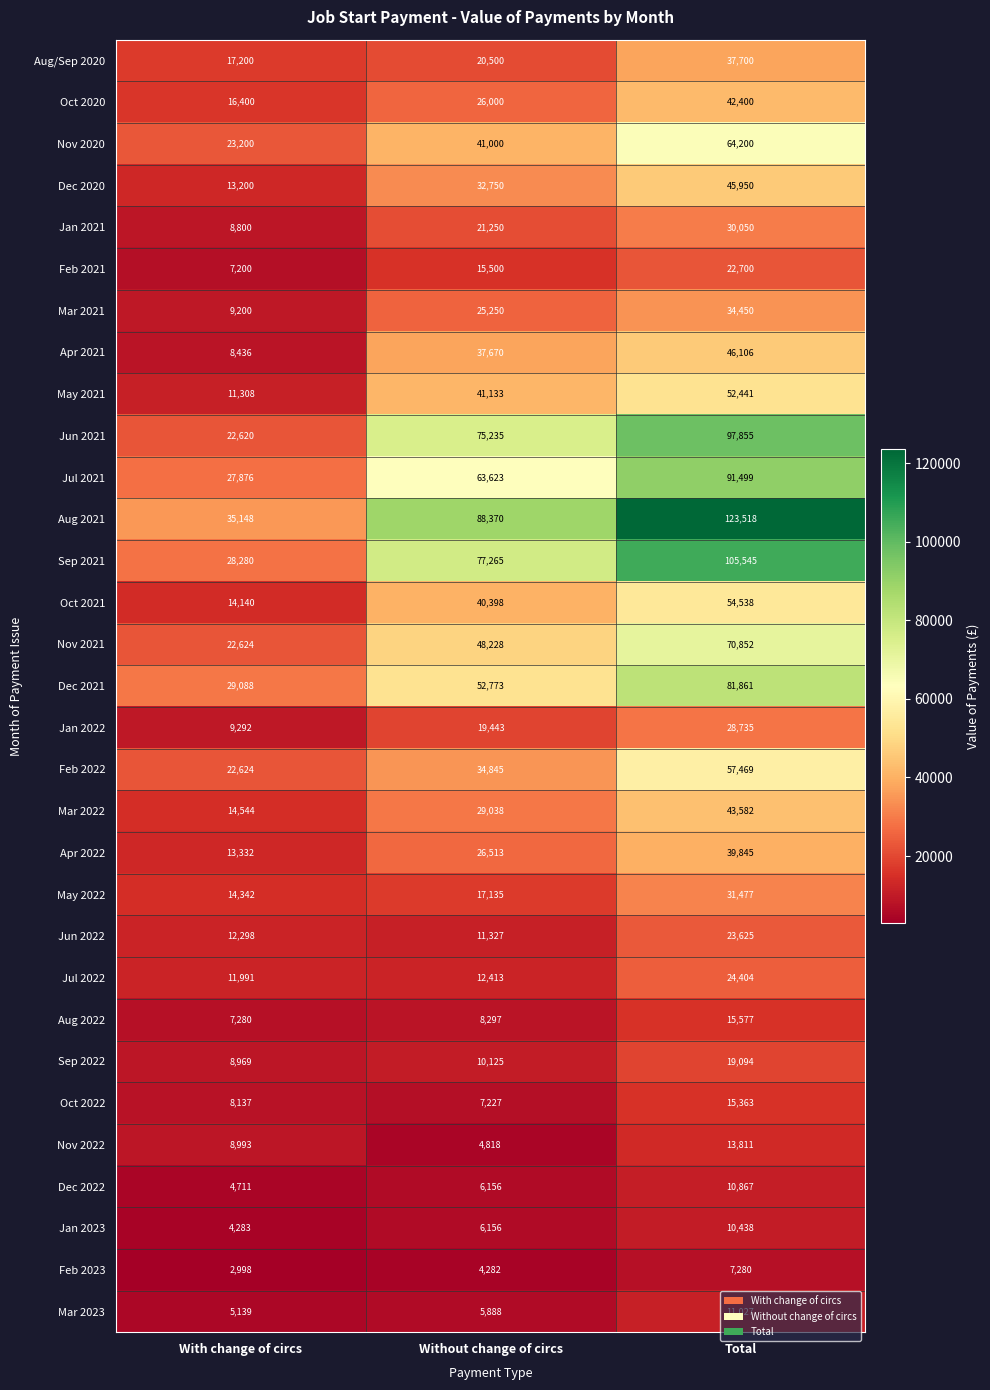

Which category has the lowest value across all series?

With change of circs